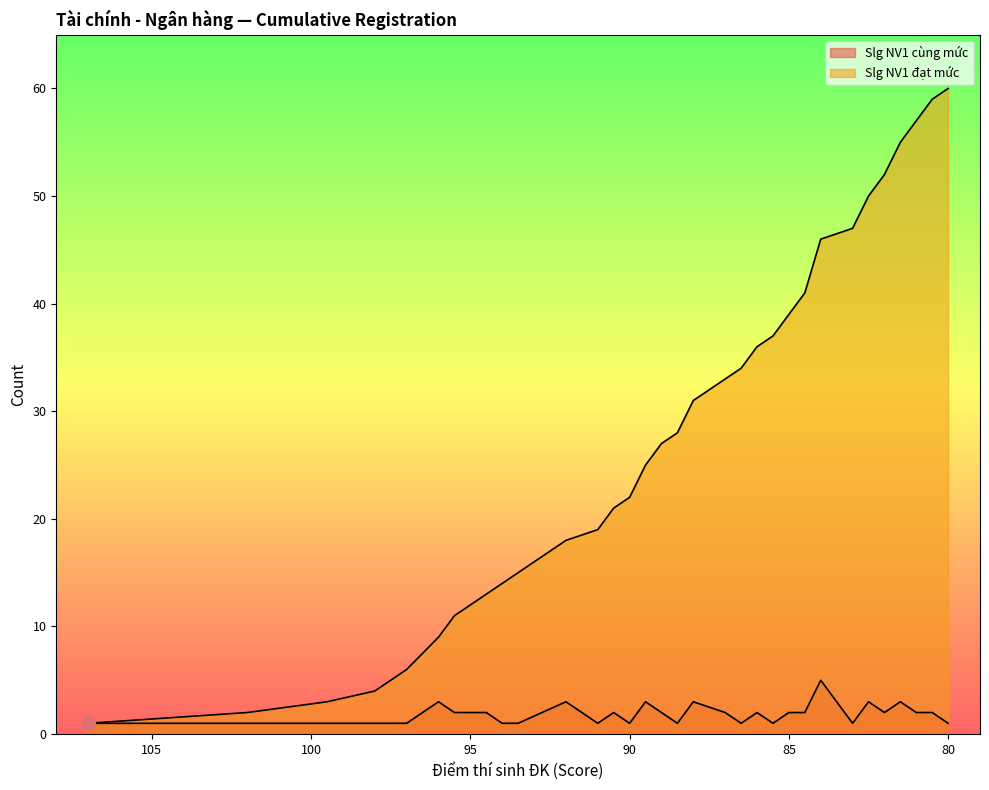

The Slg NV1 đạt mức series shows 52 at 82. True or false?

True